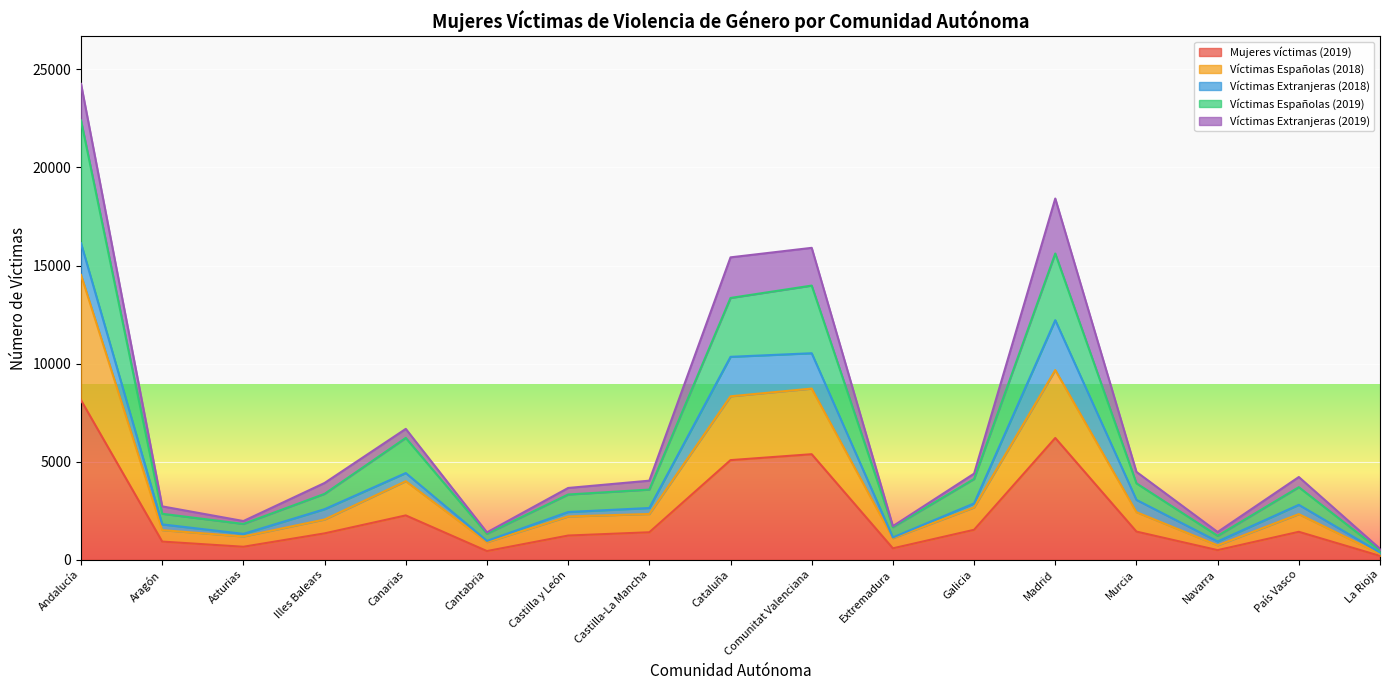

What are all the series names shown in the legend?

Mujeres víctimas (2019), Víctimas Españolas (2018), Víctimas Extranjeras (2018), Víctimas Españolas (2019), Víctimas Extranjeras (2019)